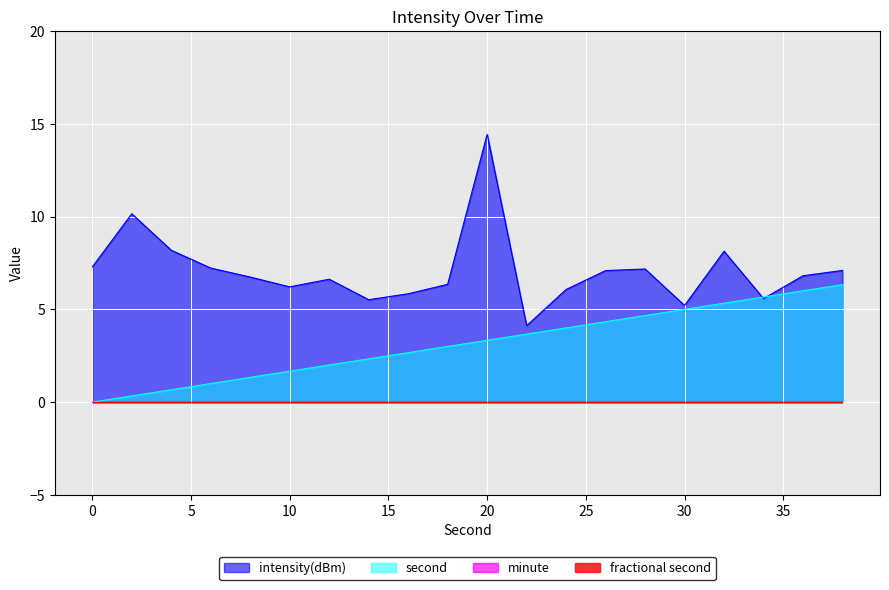

True or false: intensity(dBm) has a value of 7.2 at 28.

True